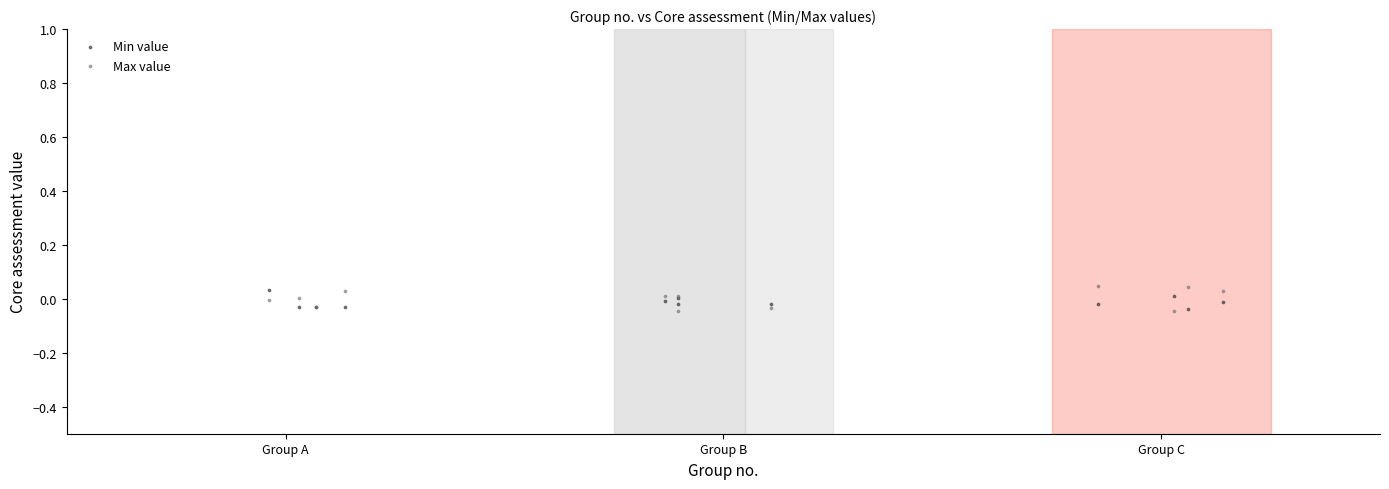

What are all the series names shown in the legend?

Min value, Max value